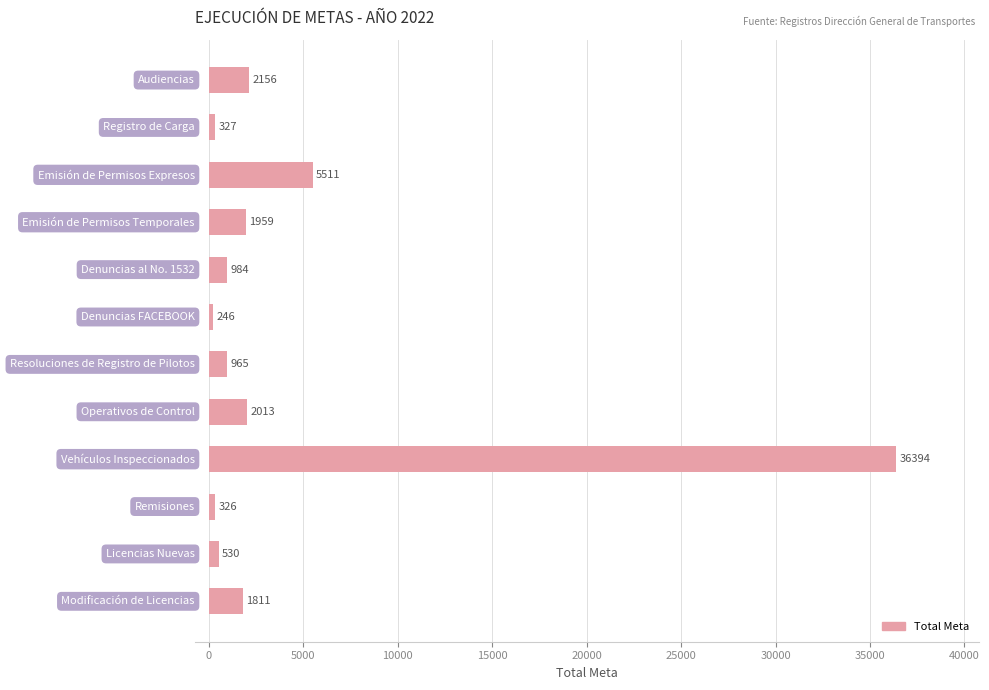

How many data points are less than 1811?

6